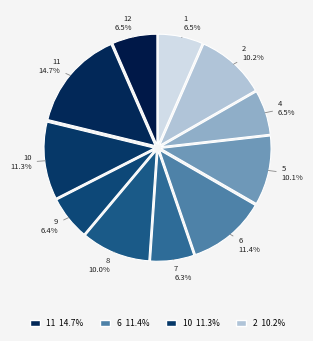

Which slice is the smallest?

7